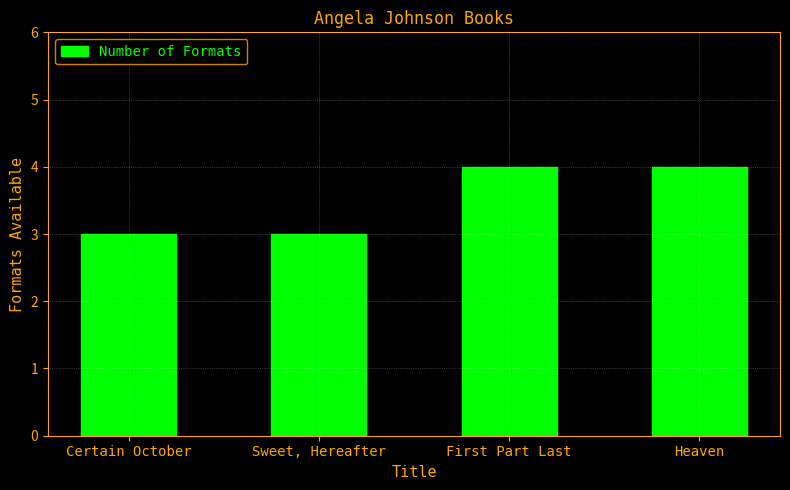

What is the smallest value displayed?

3